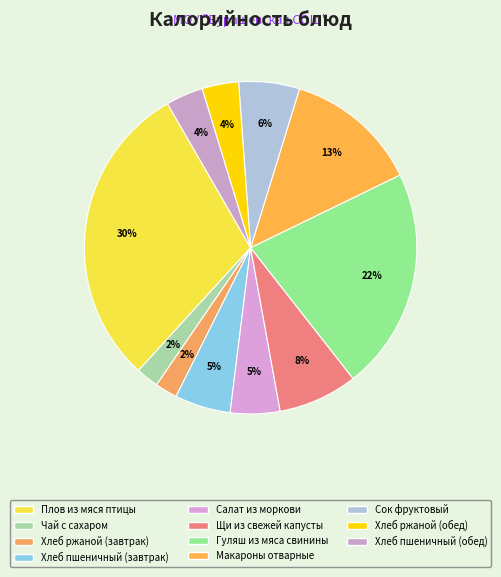

Is Сок фруктовый the majority of the pie?

No